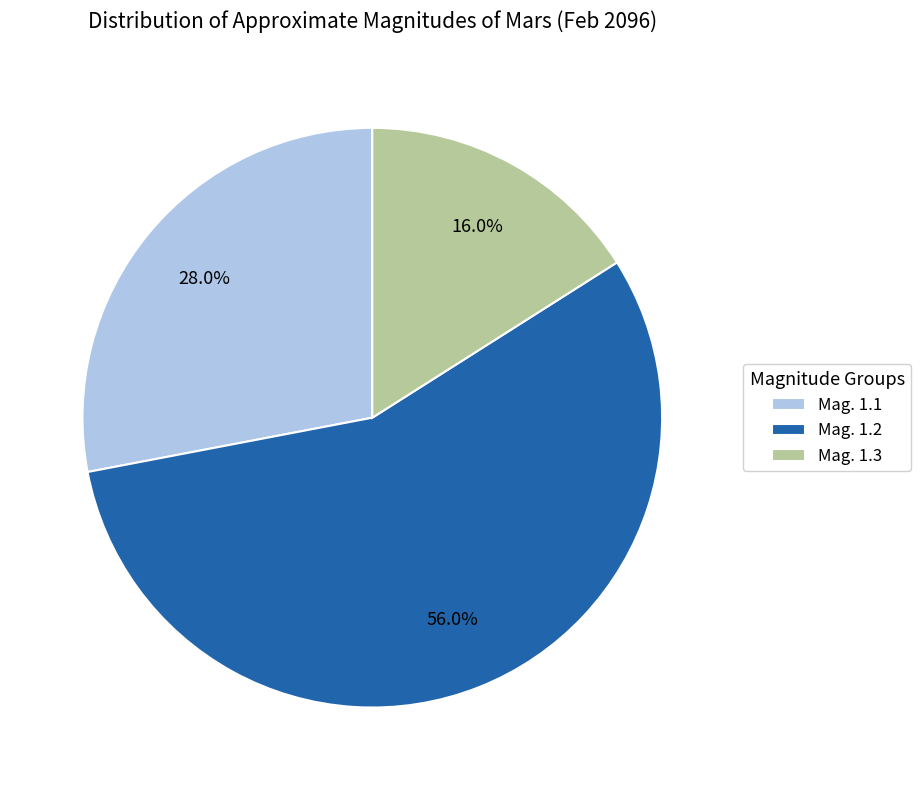

Does Mag. 1.1 account for over 50% of the chart?

No